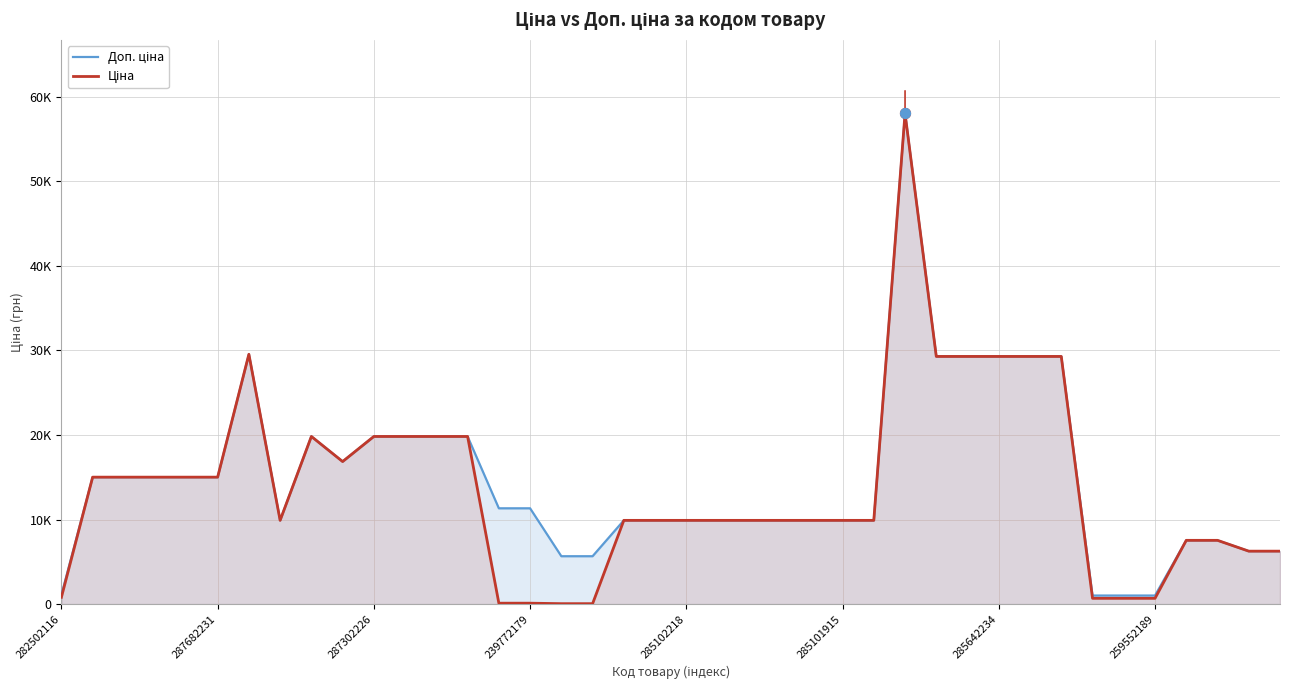

Which series has the largest total across all categories?

Доп. ціна